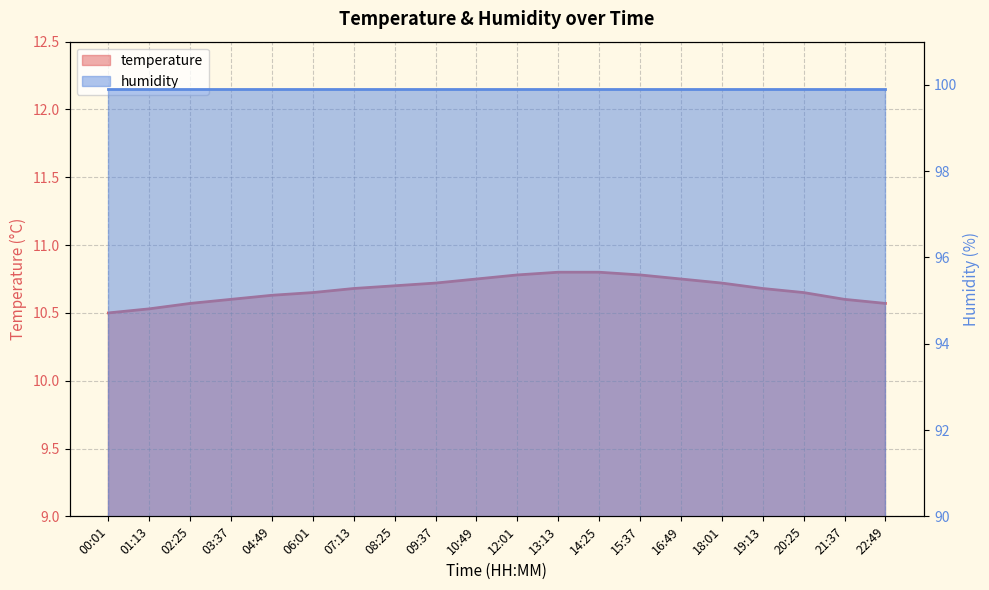

Approximately how many times larger is the value at 07:13 compared to 06:01?

1.0